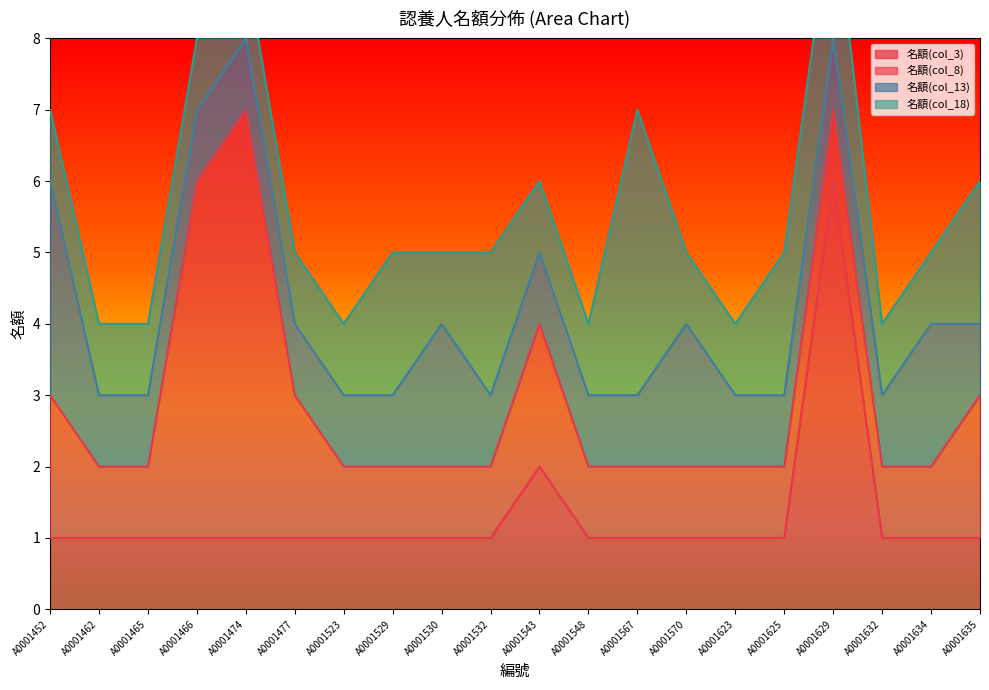

At which category does 名額(col_3) reach its first local peak?

A0001543